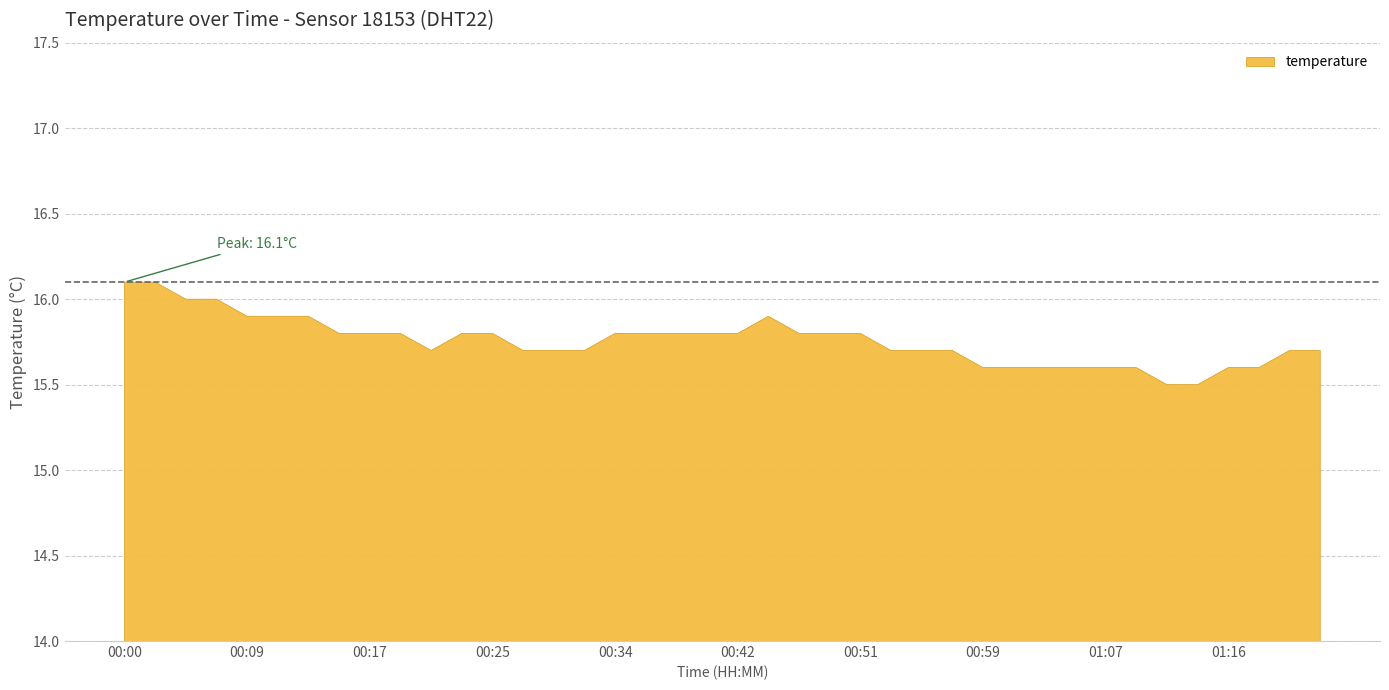

How many lines are shown in the chart?

1